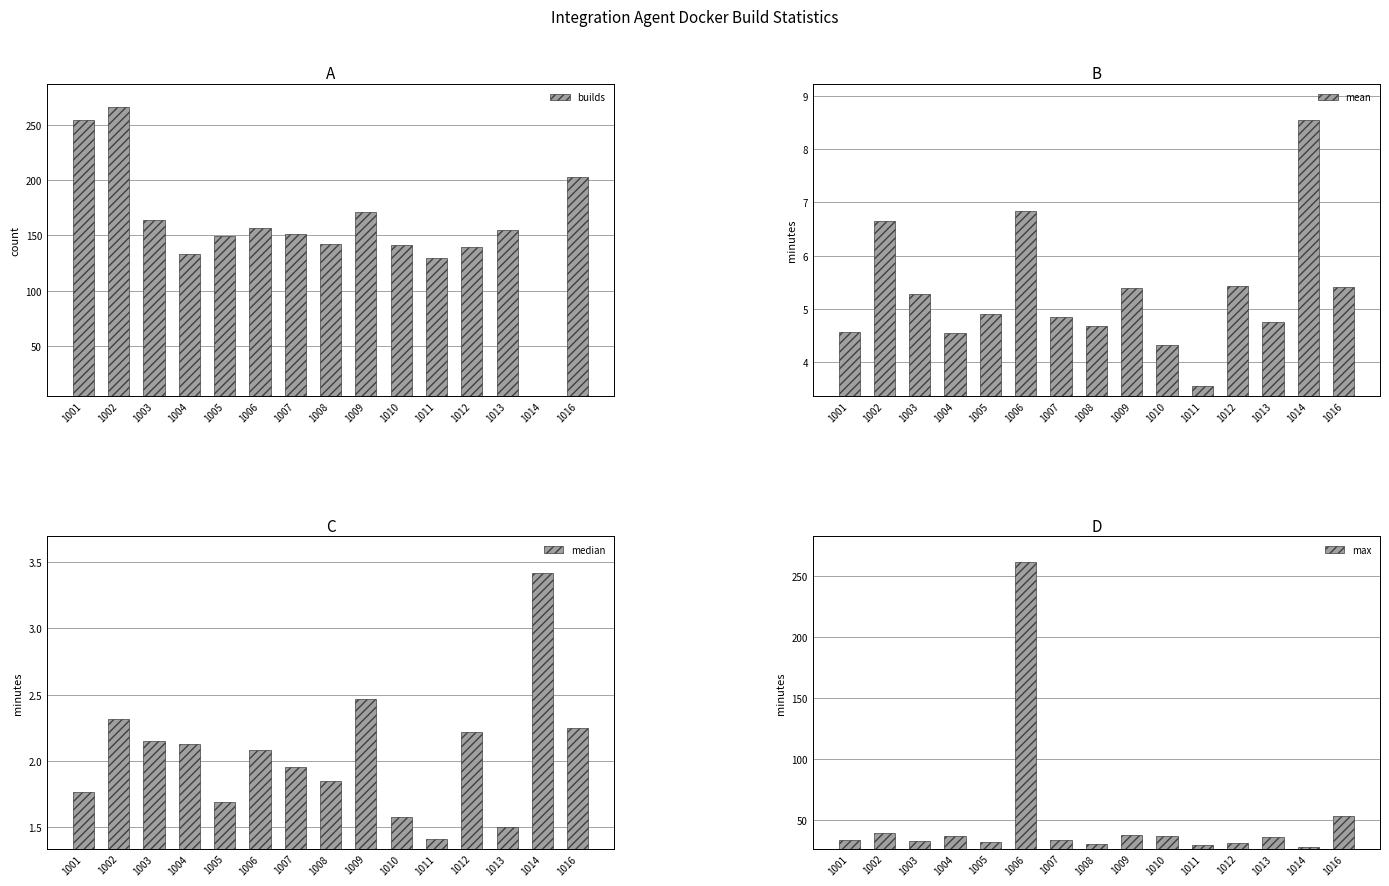

Is it true that median equals 3.1 at 1001?

False